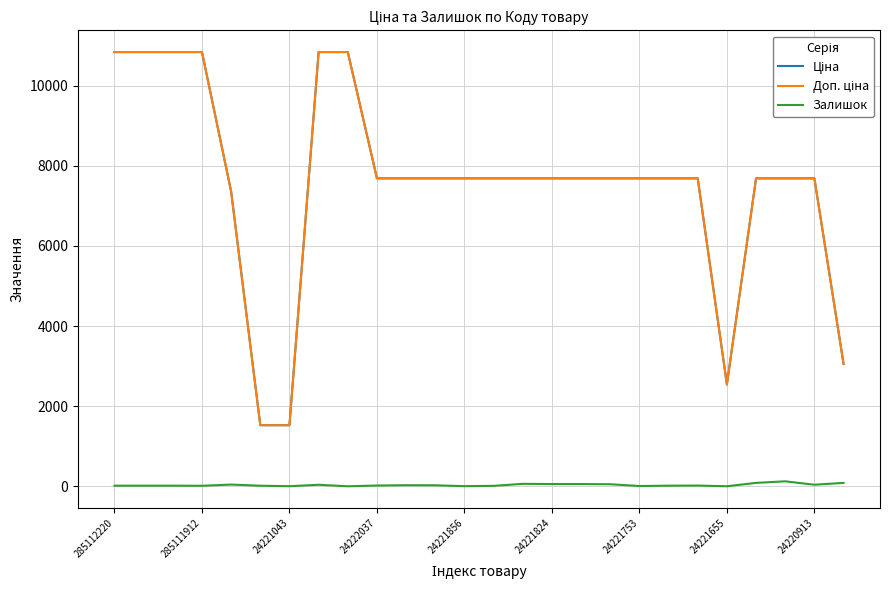

What is the lowest value of the Доп. ціна series?

1527.0